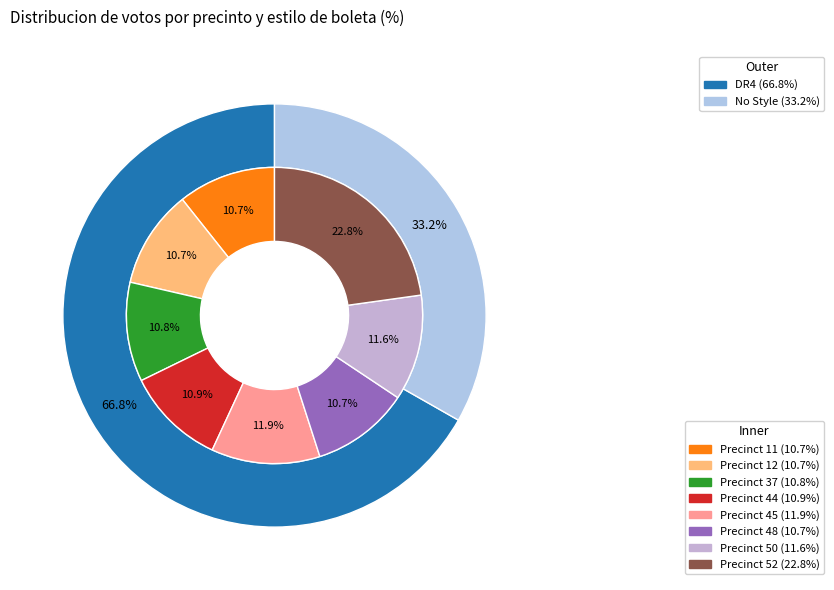

What portion of the pie excludes 12?

89.3%